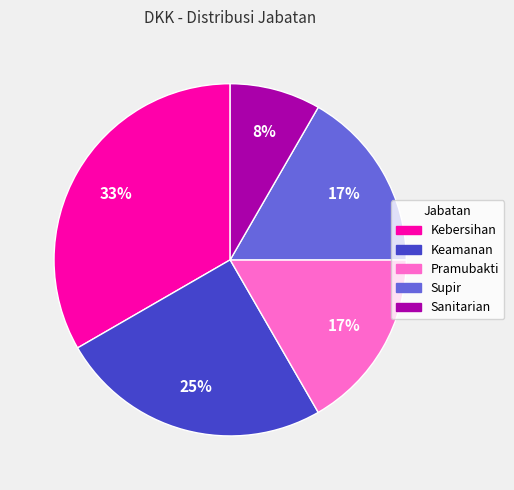

To the nearest percent, what is the difference between the largest and smallest slice percentages?

25%